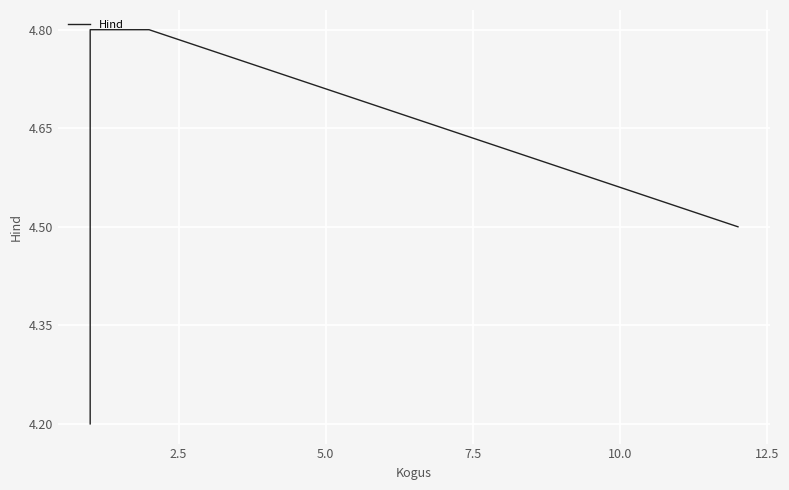

What is the greatest value displayed?

4.8